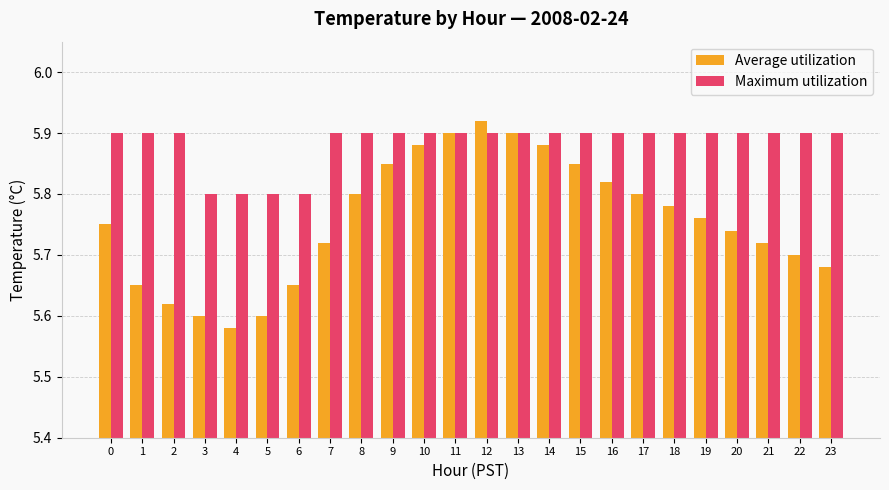

List the series in order of their overall mean, lowest first.

Average utilization, Maximum utilization